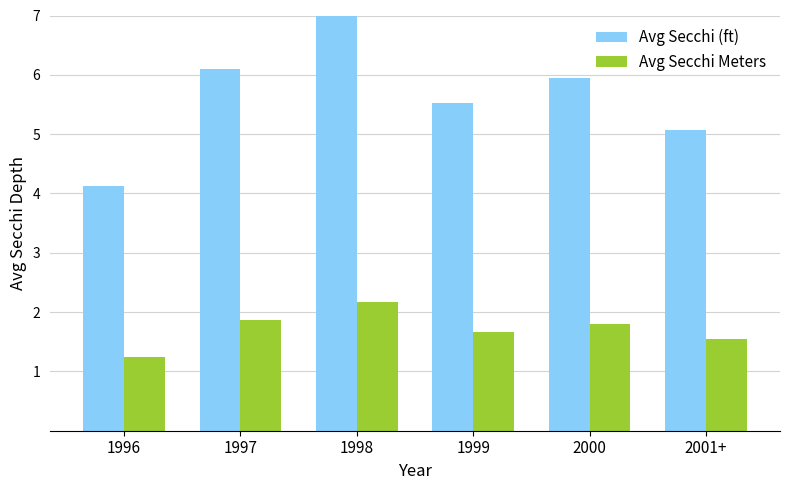

At how many categories does at least one series exceed 5?

5